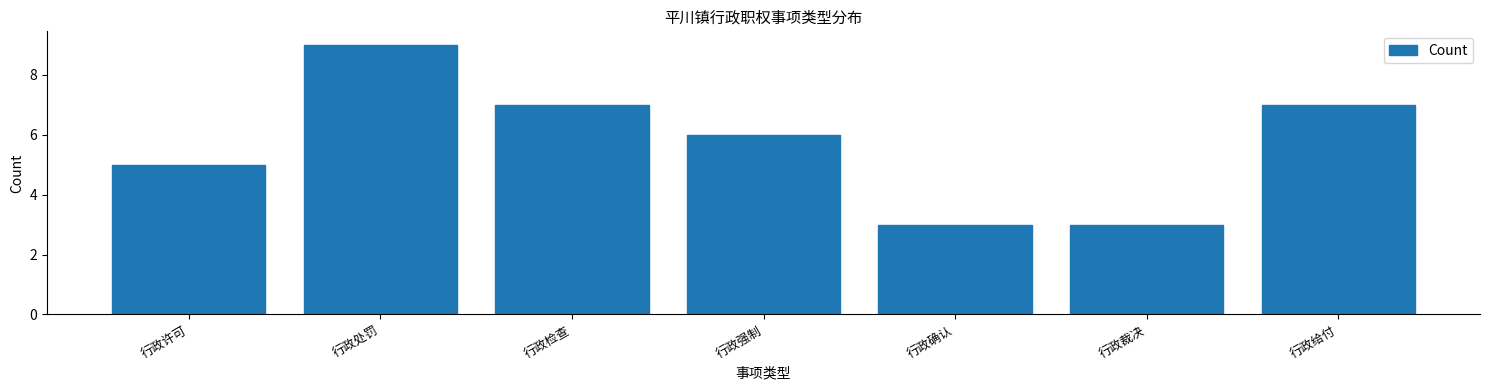

Reading left to right, list all the values displayed in this chart.

行政许可=5	行政处罚=9	行政检查=7	行政强制=6	行政确认=3	行政裁决=3	行政给付=7